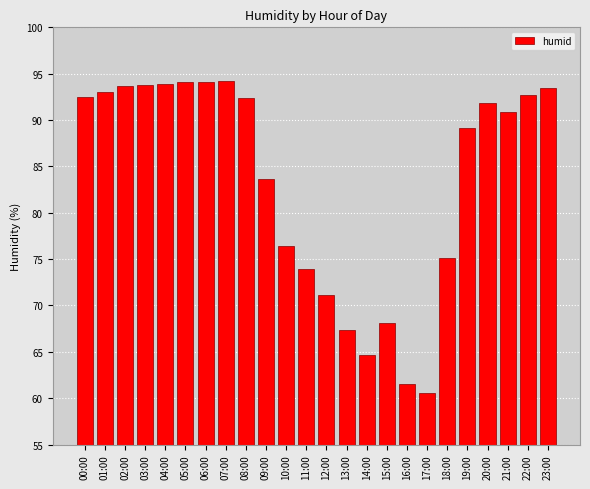

Which has a higher value, 22:00 or 04:00?

04:00